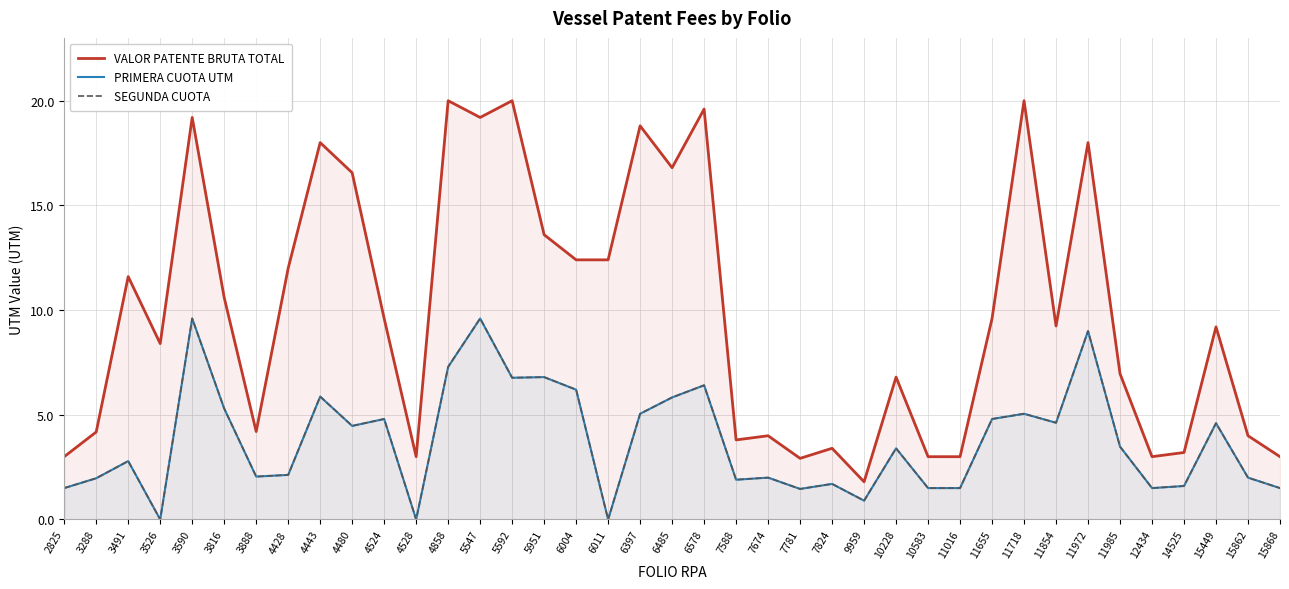

True or false: PRIMERA CUOTA UTM and SEGUNDA CUOTA cross at least once.

False